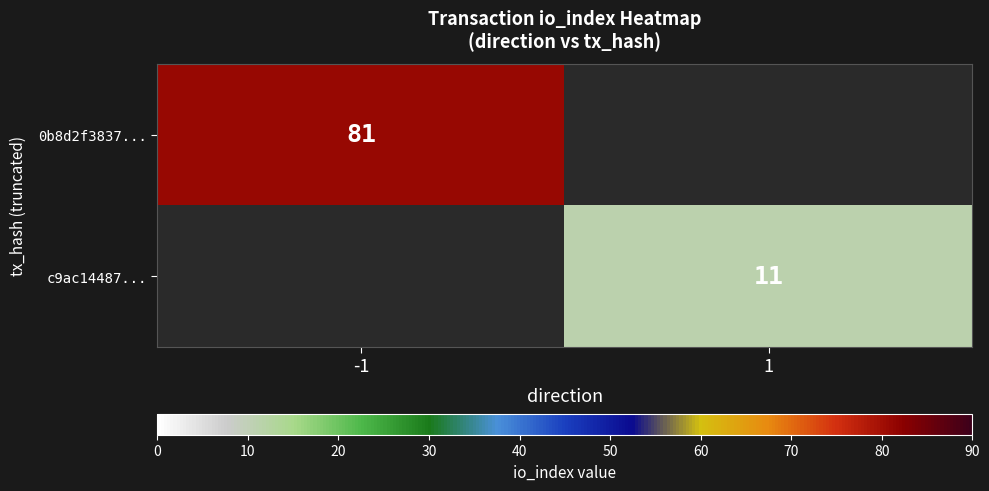

True or false: 0b8d2f3837... has a value of 81 at -1.

True